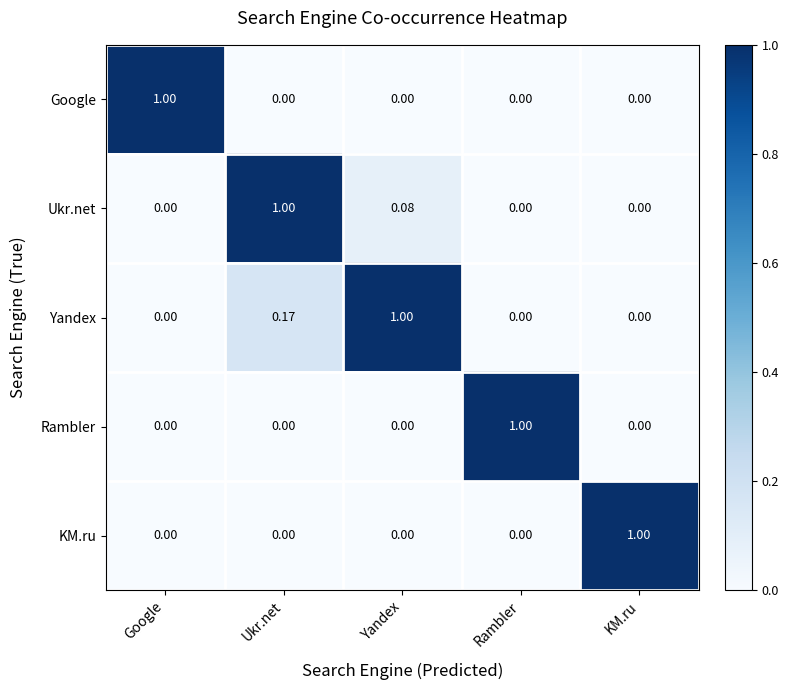

Which series has the largest total across all categories?

Yandex